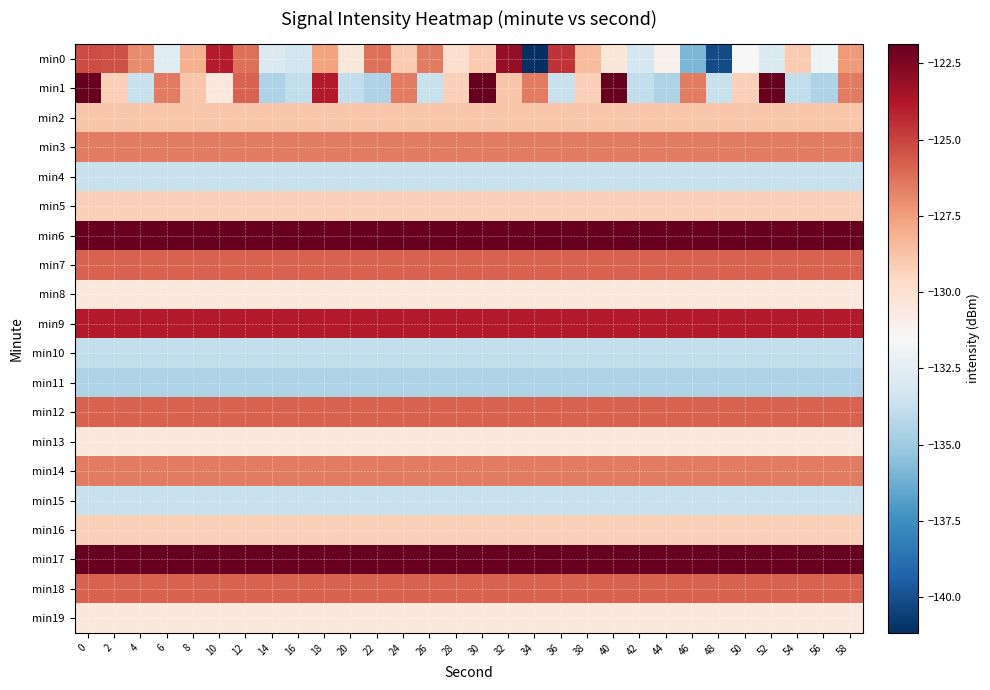

Reading left to right, transcribe all the data shown in this chart.

min0: 0=-125.3	2=-125.4	4=-127.0	6=-132.7	8=-128.1	10=-123.9	12=-126.2	14=-132.9	16=-133.3	18=-127.6	20=-130.4	22=-126.2	24=-129.0	26=-126.5	28=-129.9	30=-129.0	32=-123.0	34=-141.2	36=-124.5	38=-128.5	40=-130.4	42=-133.2	44=-131.0	46=-135.9	48=-140.1	50=-131.5	52=-132.9	54=-129.0	56=-132.0	58=-127.4
min1: 0=-121.9	2=-129.3	4=-133.7	6=-126.5	8=-128.8	10=-130.5	12=-125.8	14=-134.5	16=-133.9	18=-123.8	20=-133.9	22=-134.5	24=-126.5	26=-133.7	28=-129.3	30=-121.9	32=-128.8	34=-126.5	36=-133.7	38=-129.3	40=-121.9	42=-133.9	44=-134.5	46=-126.5	48=-133.7	50=-129.3	52=-121.9	54=-133.9	56=-134.5	58=-126.5
min2: 0=-128.8	2=-128.8	4=-128.8	6=-128.8	8=-128.8	10=-128.8	12=-128.8	14=-128.8	16=-128.8	18=-128.8	20=-128.8	22=-128.8	24=-128.8	26=-128.8	28=-128.8	30=-128.8	32=-128.8	34=-128.8	36=-128.8	38=-128.8	40=-128.8	42=-128.8	44=-128.8	46=-128.8	48=-128.8	50=-128.8	52=-128.8	54=-128.8	56=-128.8	58=-128.8
min3: 0=-126.5	2=-126.5	4=-126.5	6=-126.5	8=-126.5	10=-126.5	12=-126.5	14=-126.5	16=-126.5	18=-126.5	20=-126.5	22=-126.5	24=-126.5	26=-126.5	28=-126.5	30=-126.5	32=-126.5	34=-126.5	36=-126.5	38=-126.5	40=-126.5	42=-126.5	44=-126.5	46=-126.5	48=-126.5	50=-126.5	52=-126.5	54=-126.5	56=-126.5	58=-126.5
min4: 0=-133.7	2=-133.7	4=-133.7	6=-133.7	8=-133.7	10=-133.7	12=-133.7	14=-133.7	16=-133.7	18=-133.7	20=-133.7	22=-133.7	24=-133.7	26=-133.7	28=-133.7	30=-133.7	32=-133.7	34=-133.7	36=-133.7	38=-133.7	40=-133.7	42=-133.7	44=-133.7	46=-133.7	48=-133.7	50=-133.7	52=-133.7	54=-133.7	56=-133.7	58=-133.7
min5: 0=-129.3	2=-129.3	4=-129.3	6=-129.3	8=-129.3	10=-129.3	12=-129.3	14=-129.3	16=-129.3	18=-129.3	20=-129.3	22=-129.3	24=-129.3	26=-129.3	28=-129.3	30=-129.3	32=-129.3	34=-129.3	36=-129.3	38=-129.3	40=-129.3	42=-129.3	44=-129.3	46=-129.3	48=-129.3	50=-129.3	52=-129.3	54=-129.3	56=-129.3	58=-129.3
min6: 0=-121.9	2=-121.9	4=-121.9	6=-121.9	8=-121.9	10=-121.9	12=-121.9	14=-121.9	16=-121.9	18=-121.9	20=-121.9	22=-121.9	24=-121.9	26=-121.9	28=-121.9	30=-121.9	32=-121.9	34=-121.9	36=-121.9	38=-121.9	40=-121.9	42=-121.9	44=-121.9	46=-121.9	48=-121.9	50=-121.9	52=-121.9	54=-121.9	56=-121.9	58=-121.9
min7: 0=-125.8	2=-125.8	4=-125.8	6=-125.8	8=-125.8	10=-125.8	12=-125.8	14=-125.8	16=-125.8	18=-125.8	20=-125.8	22=-125.8	24=-125.8	26=-125.8	28=-125.8	30=-125.8	32=-125.8	34=-125.8	36=-125.8	38=-125.8	40=-125.8	42=-125.8	44=-125.8	46=-125.8	48=-125.8	50=-125.8	52=-125.8	54=-125.8	56=-125.8	58=-125.8
min8: 0=-130.5	2=-130.5	4=-130.5	6=-130.5	8=-130.5	10=-130.5	12=-130.5	14=-130.5	16=-130.5	18=-130.5	20=-130.5	22=-130.5	24=-130.5	26=-130.5	28=-130.5	30=-130.5	32=-130.5	34=-130.5	36=-130.5	38=-130.5	40=-130.5	42=-130.5	44=-130.5	46=-130.5	48=-130.5	50=-130.5	52=-130.5	54=-130.5	56=-130.5	58=-130.5
min9: 0=-123.8	2=-123.8	4=-123.8	6=-123.8	8=-123.8	10=-123.8	12=-123.8	14=-123.8	16=-123.8	18=-123.8	20=-123.8	22=-123.8	24=-123.8	26=-123.8	28=-123.8	30=-123.8	32=-123.8	34=-123.8	36=-123.8	38=-123.8	40=-123.8	42=-123.8	44=-123.8	46=-123.8	48=-123.8	50=-123.8	52=-123.8	54=-123.8	56=-123.8	58=-123.8
min10: 0=-133.9	2=-133.9	4=-133.9	6=-133.9	8=-133.9	10=-133.9	12=-133.9	14=-133.9	16=-133.9	18=-133.9	20=-133.9	22=-133.9	24=-133.9	26=-133.9	28=-133.9	30=-133.9	32=-133.9	34=-133.9	36=-133.9	38=-133.9	40=-133.9	42=-133.9	44=-133.9	46=-133.9	48=-133.9	50=-133.9	52=-133.9	54=-133.9	56=-133.9	58=-133.9
min11: 0=-134.5	2=-134.5	4=-134.5	6=-134.5	8=-134.5	10=-134.5	12=-134.5	14=-134.5	16=-134.5	18=-134.5	20=-134.5	22=-134.5	24=-134.5	26=-134.5	28=-134.5	30=-134.5	32=-134.5	34=-134.5	36=-134.5	38=-134.5	40=-134.5	42=-134.5	44=-134.5	46=-134.5	48=-134.5	50=-134.5	52=-134.5	54=-134.5	56=-134.5	58=-134.5
min12: 0=-125.8	2=-125.8	4=-125.8	6=-125.8	8=-125.8	10=-125.8	12=-125.8	14=-125.8	16=-125.8	18=-125.8	20=-125.8	22=-125.8	24=-125.8	26=-125.8	28=-125.8	30=-125.8	32=-125.8	34=-125.8	36=-125.8	38=-125.8	40=-125.8	42=-125.8	44=-125.8	46=-125.8	48=-125.8	50=-125.8	52=-125.8	54=-125.8	56=-125.8	58=-125.8
min13: 0=-130.5	2=-130.5	4=-130.5	6=-130.5	8=-130.5	10=-130.5	12=-130.5	14=-130.5	16=-130.5	18=-130.5	20=-130.5	22=-130.5	24=-130.5	26=-130.5	28=-130.5	30=-130.5	32=-130.5	34=-130.5	36=-130.5	38=-130.5	40=-130.5	42=-130.5	44=-130.5	46=-130.5	48=-130.5	50=-130.5	52=-130.5	54=-130.5	56=-130.5	58=-130.5
min14: 0=-126.5	2=-126.5	4=-126.5	6=-126.5	8=-126.5	10=-126.5	12=-126.5	14=-126.5	16=-126.5	18=-126.5	20=-126.5	22=-126.5	24=-126.5	26=-126.5	28=-126.5	30=-126.5	32=-126.5	34=-126.5	36=-126.5	38=-126.5	40=-126.5	42=-126.5	44=-126.5	46=-126.5	48=-126.5	50=-126.5	52=-126.5	54=-126.5	56=-126.5	58=-126.5
min15: 0=-133.7	2=-133.7	4=-133.7	6=-133.7	8=-133.7	10=-133.7	12=-133.7	14=-133.7	16=-133.7	18=-133.7	20=-133.7	22=-133.7	24=-133.7	26=-133.7	28=-133.7	30=-133.7	32=-133.7	34=-133.7	36=-133.7	38=-133.7	40=-133.7	42=-133.7	44=-133.7	46=-133.7	48=-133.7	50=-133.7	52=-133.7	54=-133.7	56=-133.7	58=-133.7
min16: 0=-129.3	2=-129.3	4=-129.3	6=-129.3	8=-129.3	10=-129.3	12=-129.3	14=-129.3	16=-129.3	18=-129.3	20=-129.3	22=-129.3	24=-129.3	26=-129.3	28=-129.3	30=-129.3	32=-129.3	34=-129.3	36=-129.3	38=-129.3	40=-129.3	42=-129.3	44=-129.3	46=-129.3	48=-129.3	50=-129.3	52=-129.3	54=-129.3	56=-129.3	58=-129.3
min17: 0=-121.9	2=-121.9	4=-121.9	6=-121.9	8=-121.9	10=-121.9	12=-121.9	14=-121.9	16=-121.9	18=-121.9	20=-121.9	22=-121.9	24=-121.9	26=-121.9	28=-121.9	30=-121.9	32=-121.9	34=-121.9	36=-121.9	38=-121.9	40=-121.9	42=-121.9	44=-121.9	46=-121.9	48=-121.9	50=-121.9	52=-121.9	54=-121.9	56=-121.9	58=-121.9
min18: 0=-125.8	2=-125.8	4=-125.8	6=-125.8	8=-125.8	10=-125.8	12=-125.8	14=-125.8	16=-125.8	18=-125.8	20=-125.8	22=-125.8	24=-125.8	26=-125.8	28=-125.8	30=-125.8	32=-125.8	34=-125.8	36=-125.8	38=-125.8	40=-125.8	42=-125.8	44=-125.8	46=-125.8	48=-125.8	50=-125.8	52=-125.8	54=-125.8	56=-125.8	58=-125.8
min19: 0=-130.5	2=-130.5	4=-130.5	6=-130.5	8=-130.5	10=-130.5	12=-130.5	14=-130.5	16=-130.5	18=-130.5	20=-130.5	22=-130.5	24=-130.5	26=-130.5	28=-130.5	30=-130.5	32=-130.5	34=-130.5	36=-130.5	38=-130.5	40=-130.5	42=-130.5	44=-130.5	46=-130.5	48=-130.5	50=-130.5	52=-130.5	54=-130.5	56=-130.5	58=-130.5